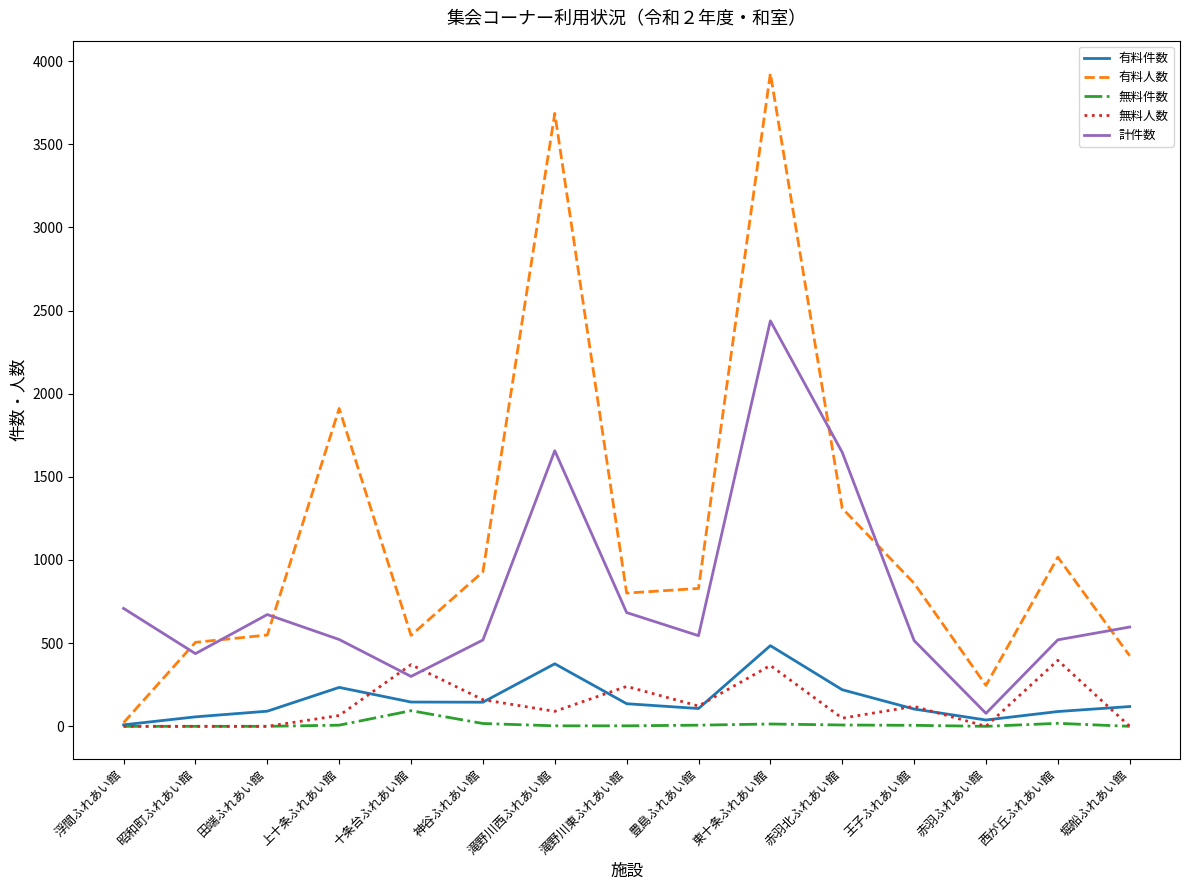

What is the total value across all series at 十条台ふれあい館?

1458